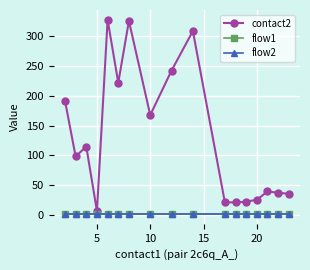

Is this an area chart (filled region under the line)?

No